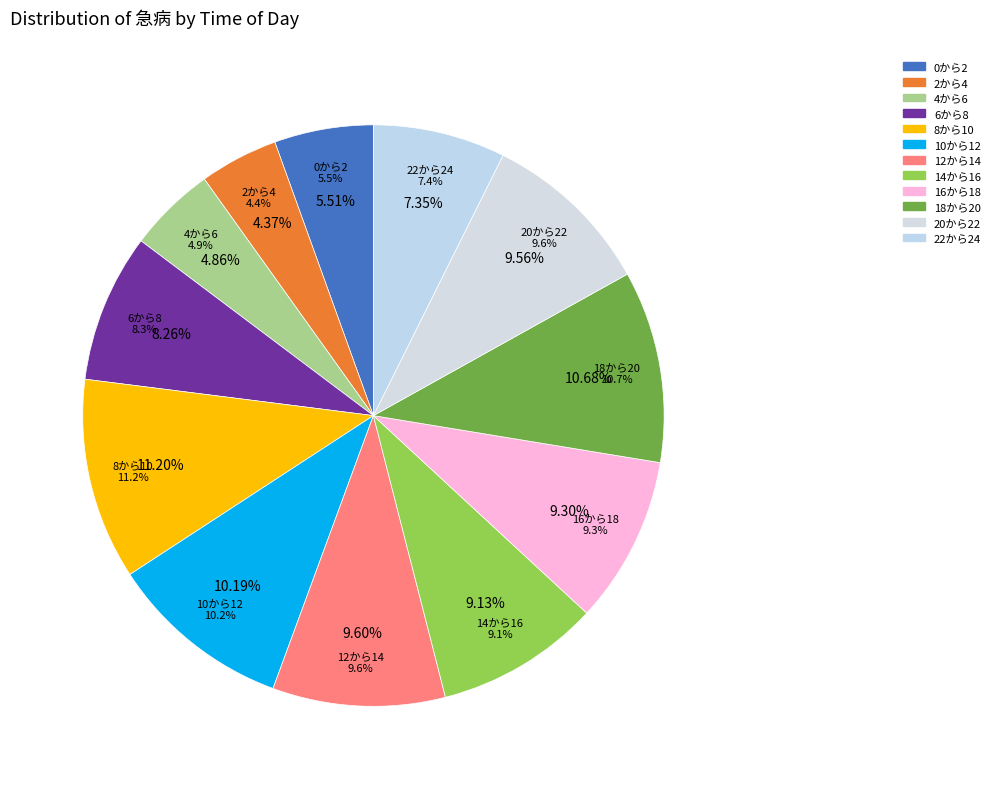

What is the ratio of the value at 2から4 to the value at 22から24?

0.6